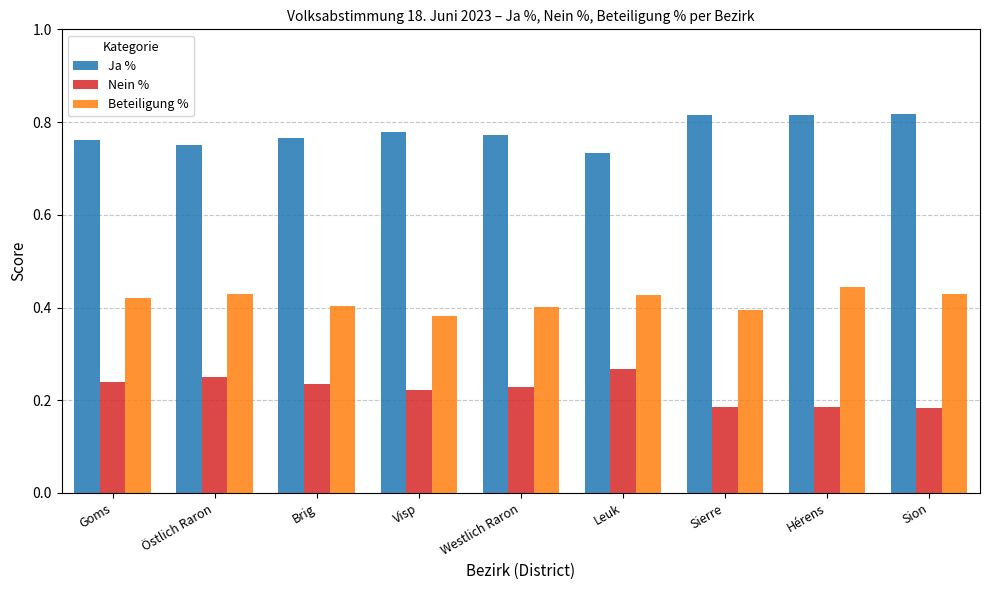

Rank the series by their average value, from highest to lowest.

Ja %, Beteiligung %, Nein %